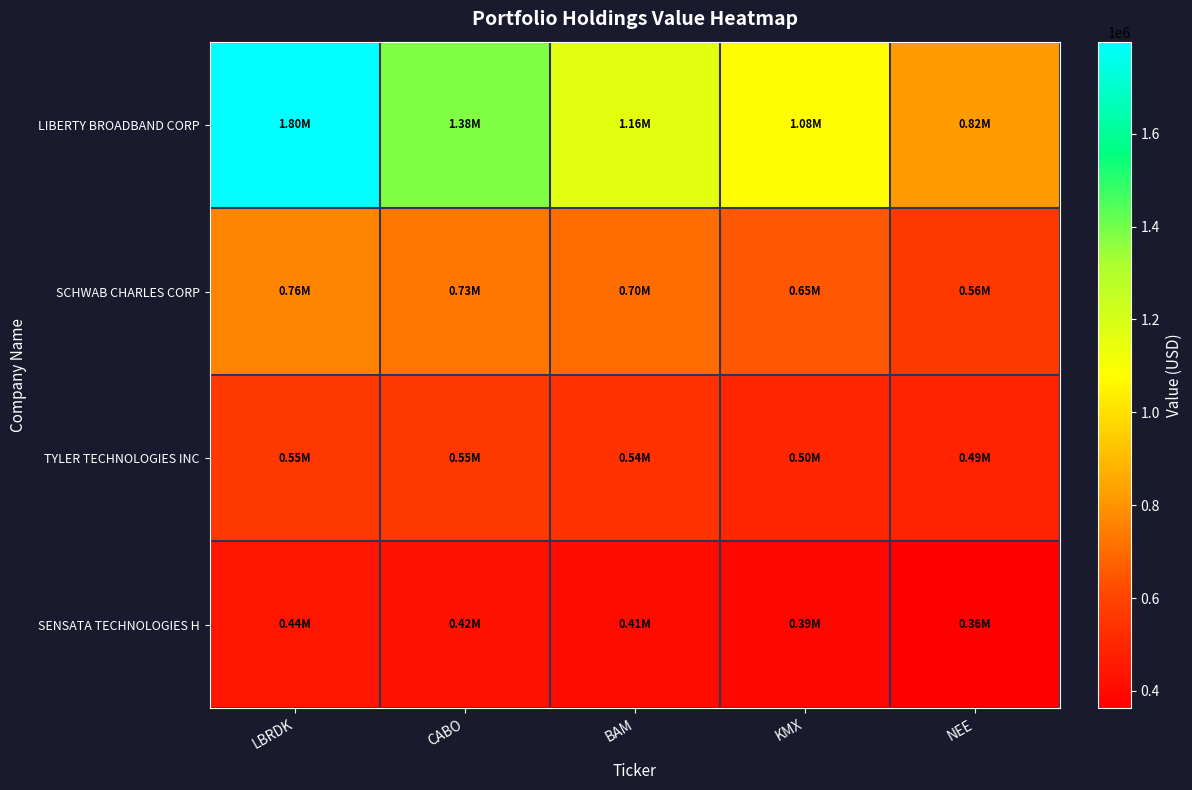

At BAM, list the series in order from smallest to largest.

SENSATA TECHNOLOGIES H, TYLER TECHNOLOGIES INC, SCHWAB CHARLES CORP, LIBERTY BROADBAND CORP